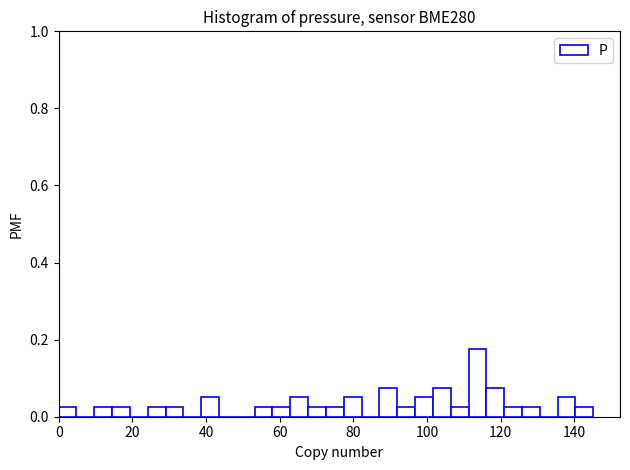

Read against the x-axis, roughly where is the centre of the tallest bar?

114